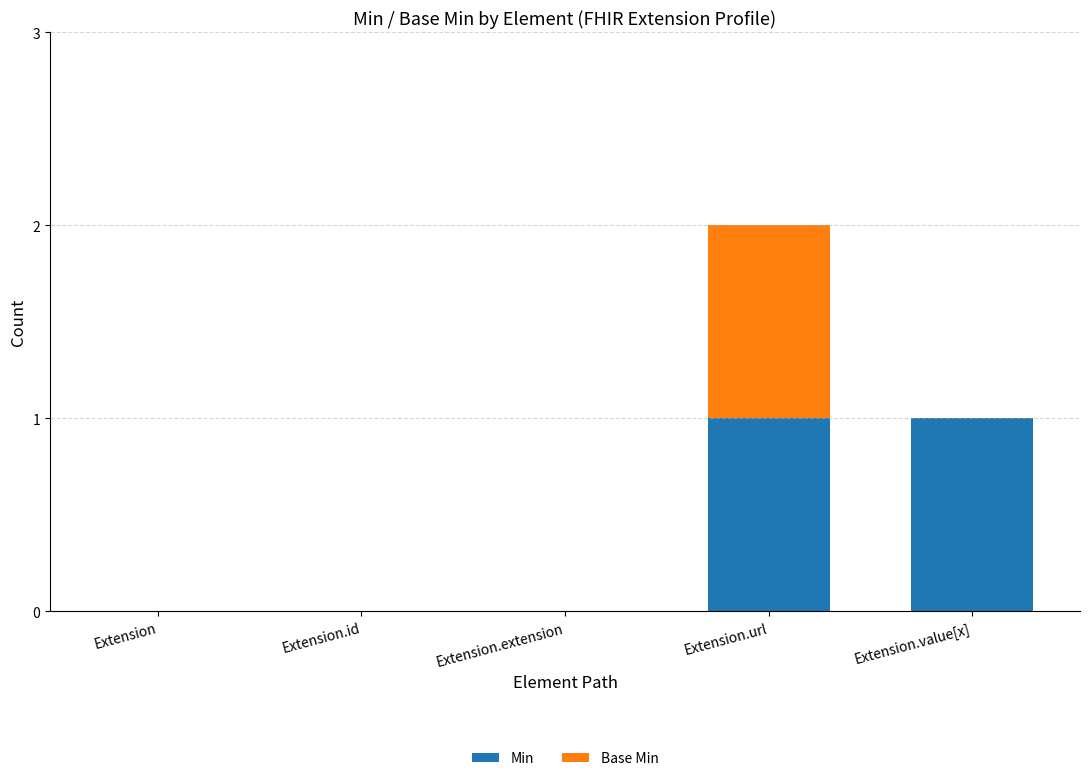

Is it true that Min equals 1 at Extension.url?

True